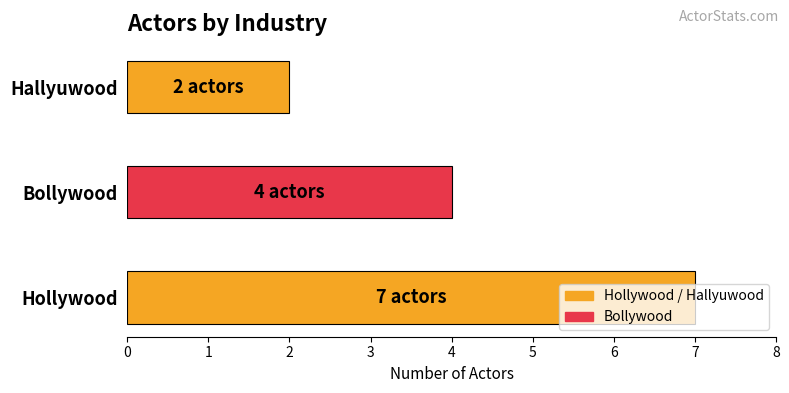

Rank the categories by value from lowest to highest.

Hallyuwood, Bollywood, Hollywood